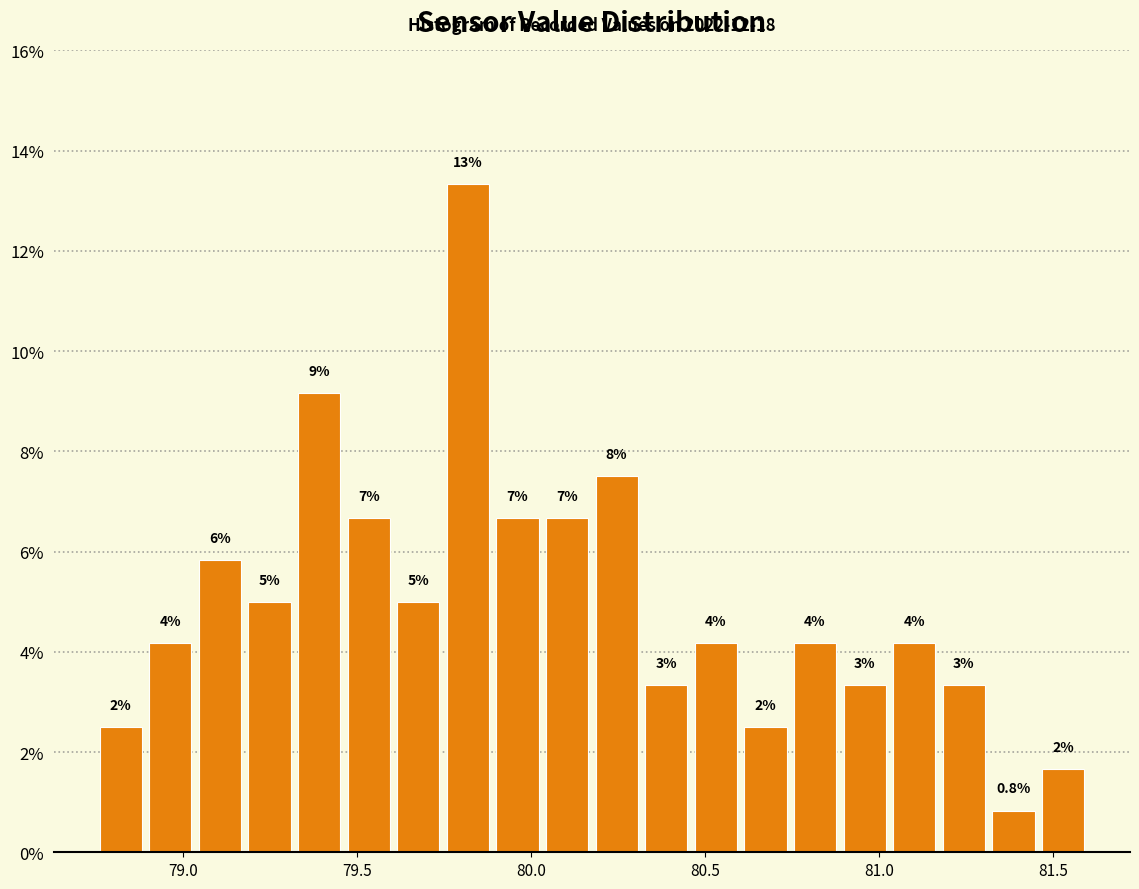

Read against the x-axis, roughly where is the centre of the tallest bar?

79.80